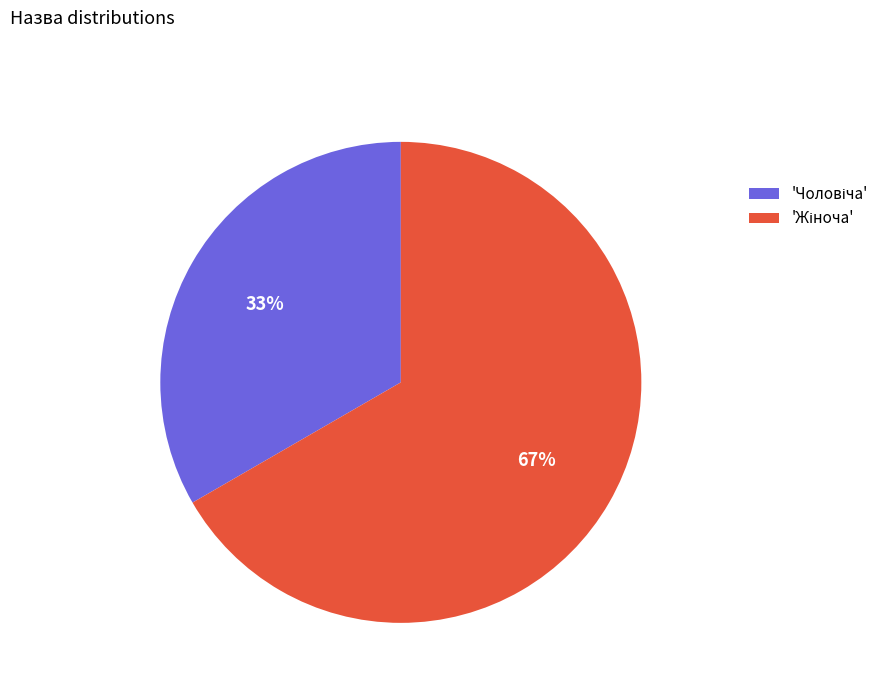

To the nearest percent, what is the average slice percentage?

50%